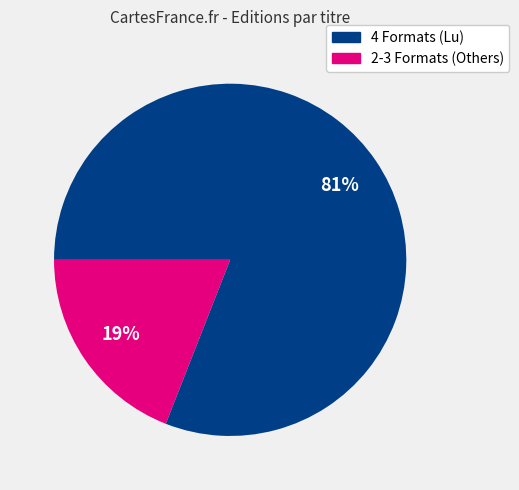

To the nearest percent, what is the average slice percentage?

50%